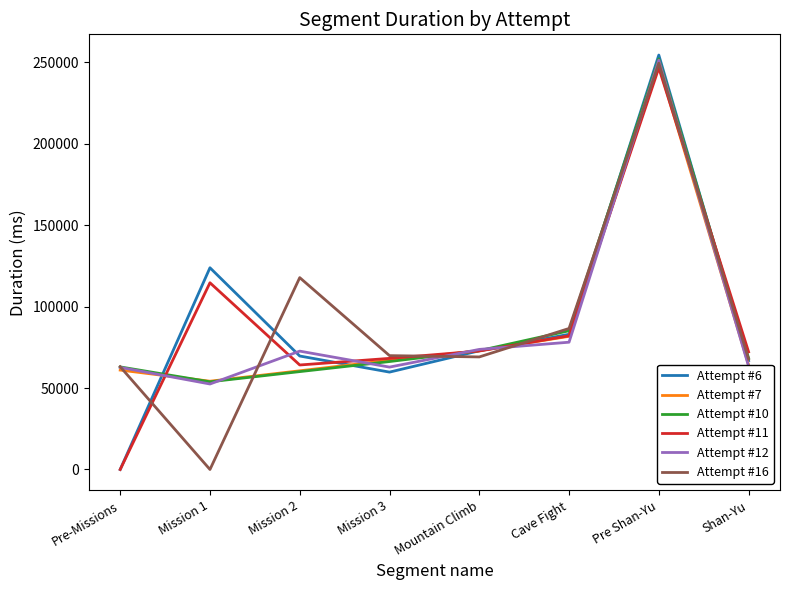

Which series ends up on top after the final intersection of Attempt #7 and Attempt #6?

Attempt #6